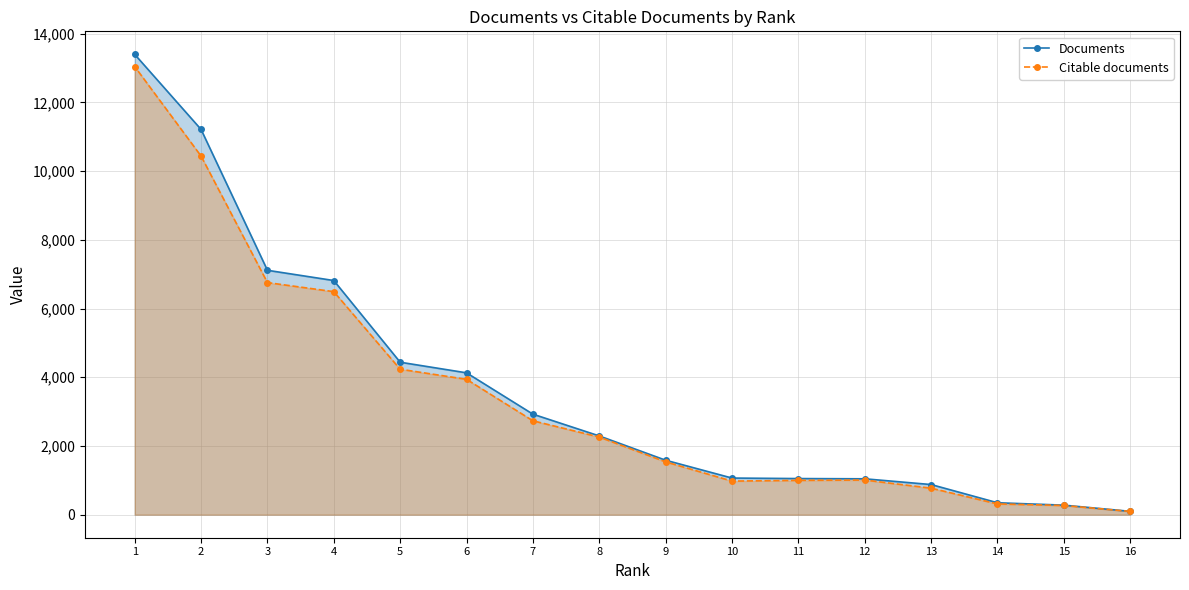

True or false: Documents has more than 2 points higher than both neighbors.

False